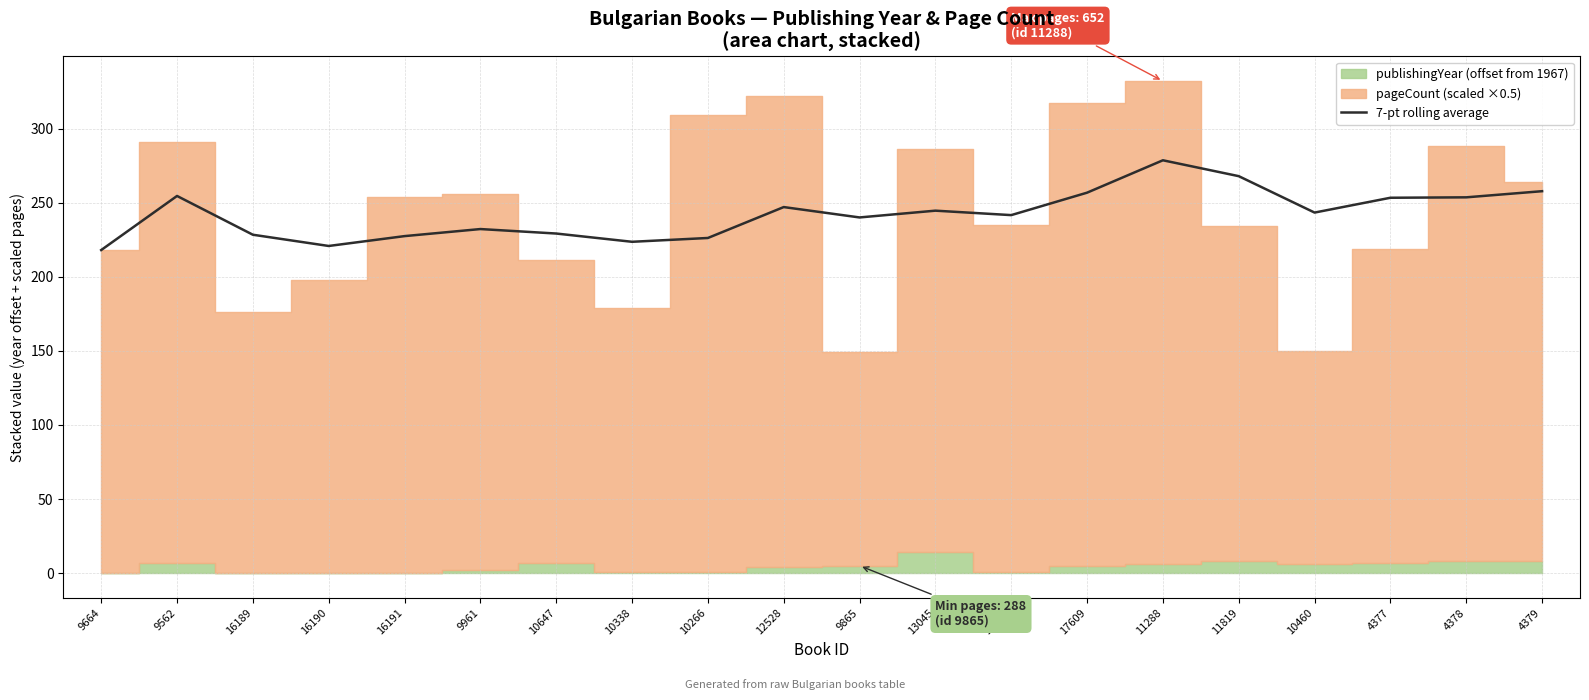

Which label corresponds to the largest value in the chart?

11288